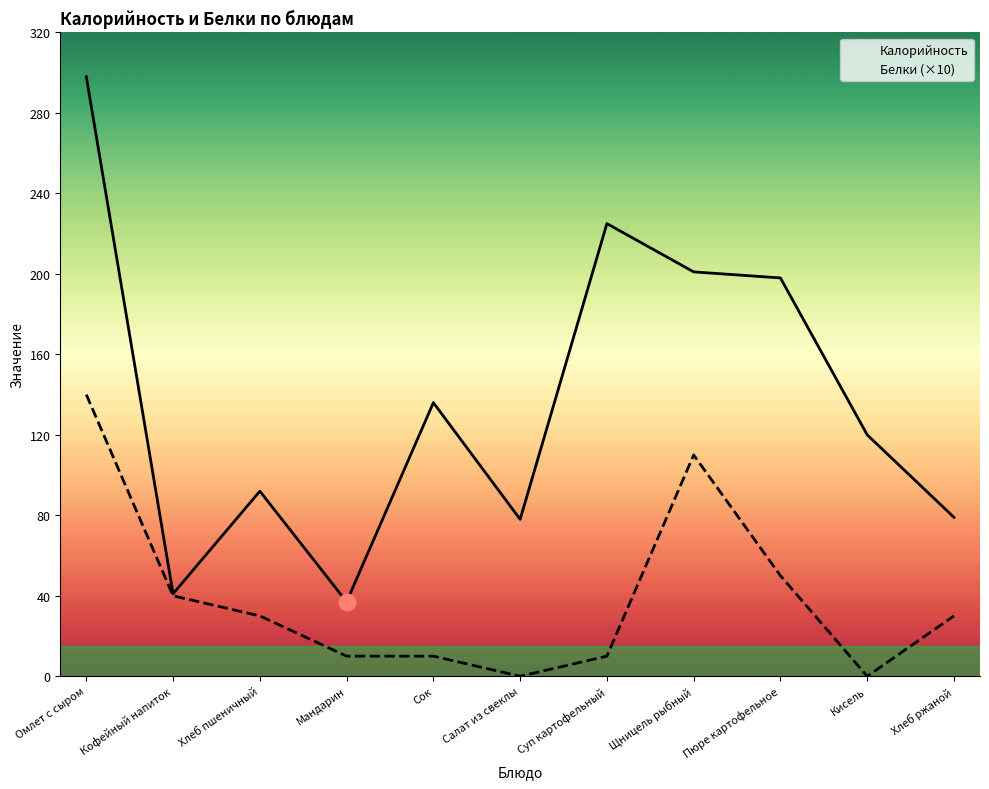

What are all the series names shown in the legend?

Калорийность, Белки (×10)